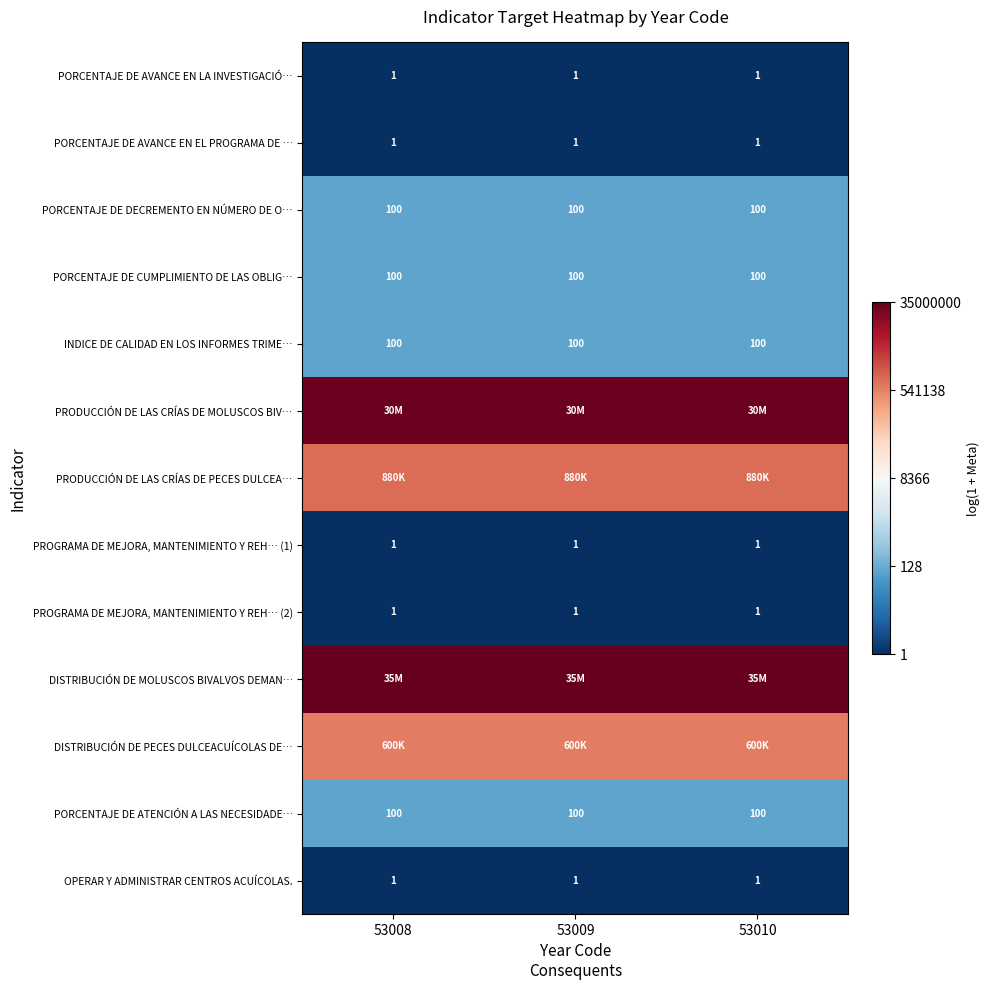

Which category has the lowest value across all series?

53008